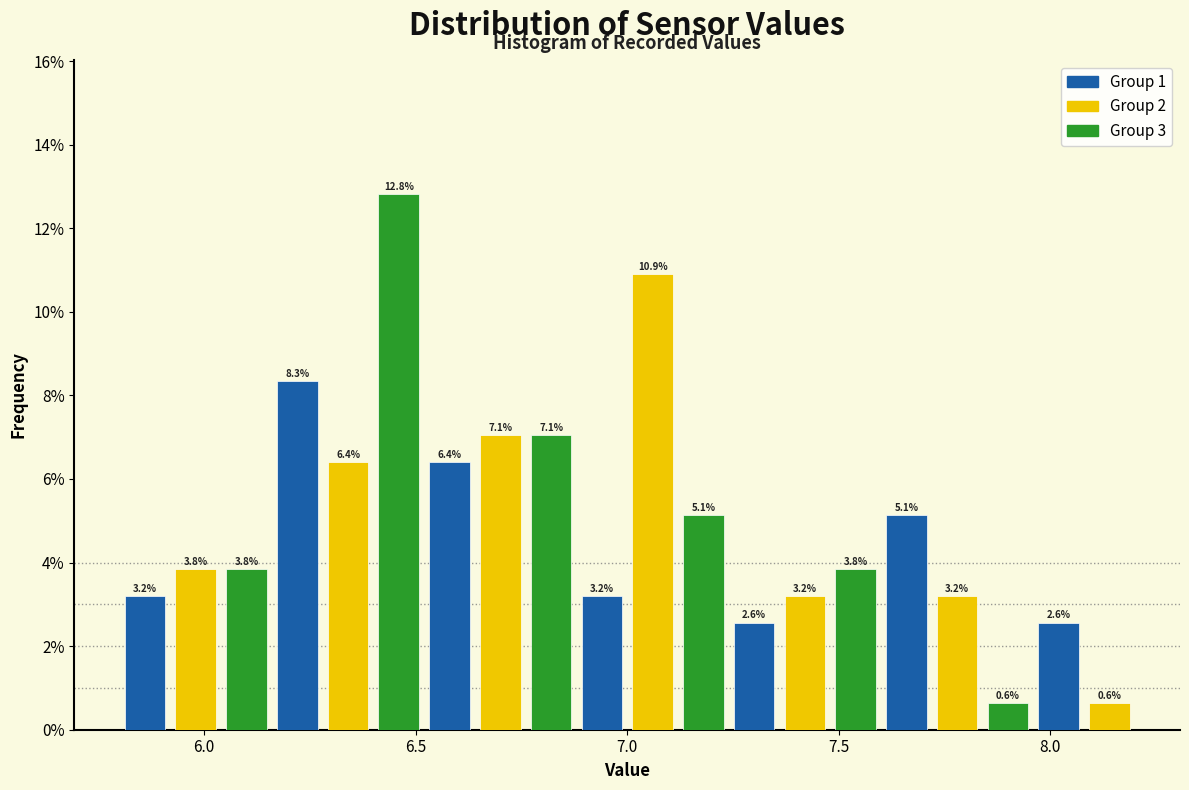

Read against the x-axis, roughly where is the centre of the tallest bar?

6.45